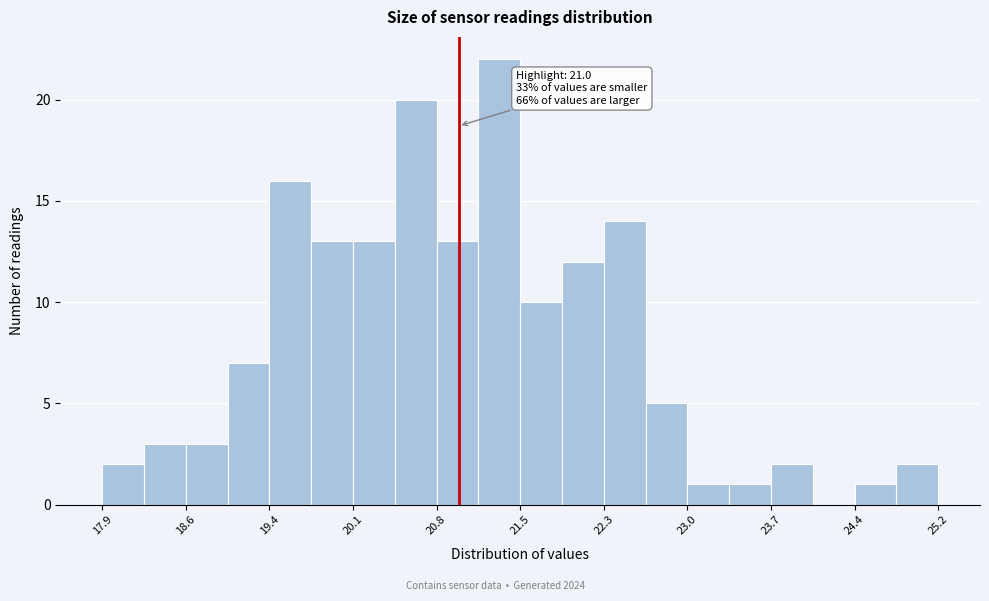

Read against the x-axis, roughly where is the centre of the tallest bar?

21.4